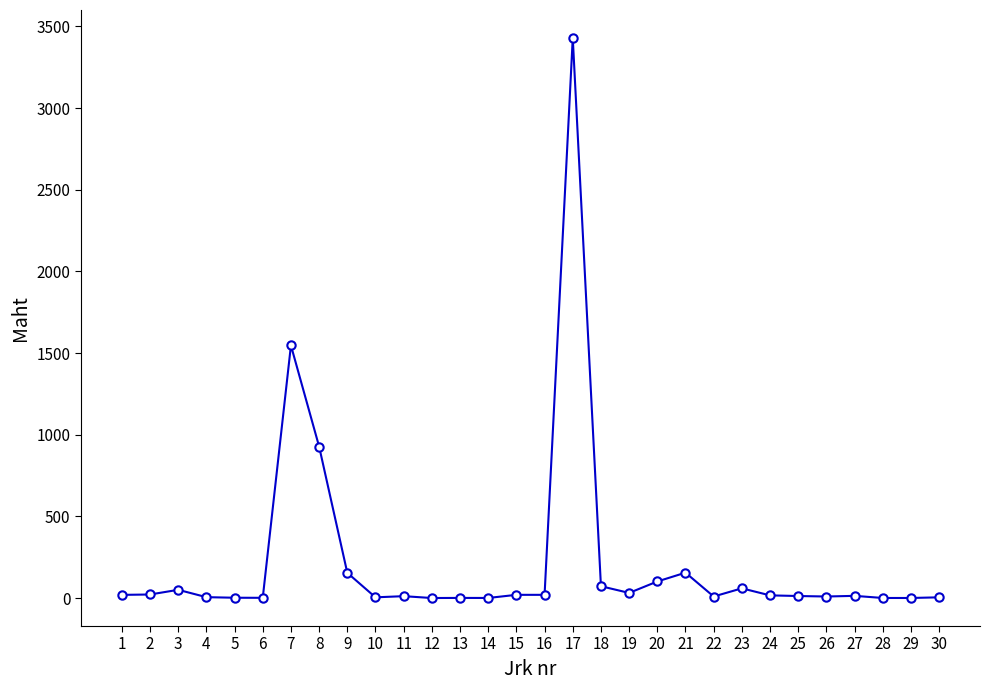

What is the difference between the maximum and minimum values?

3428.3